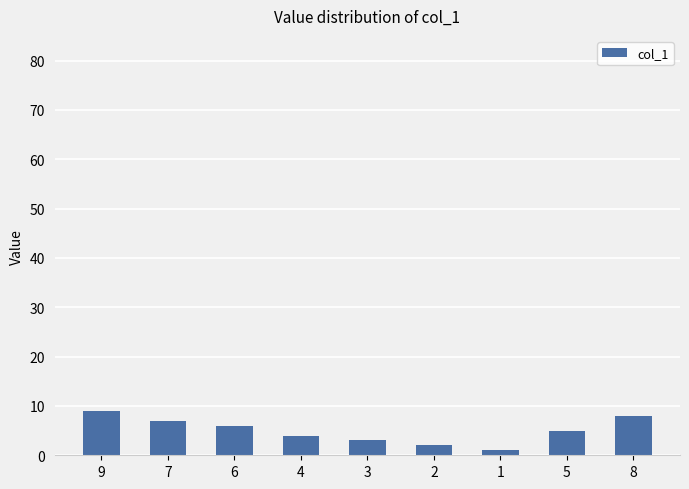

Which label corresponds to the largest value in the chart?

9